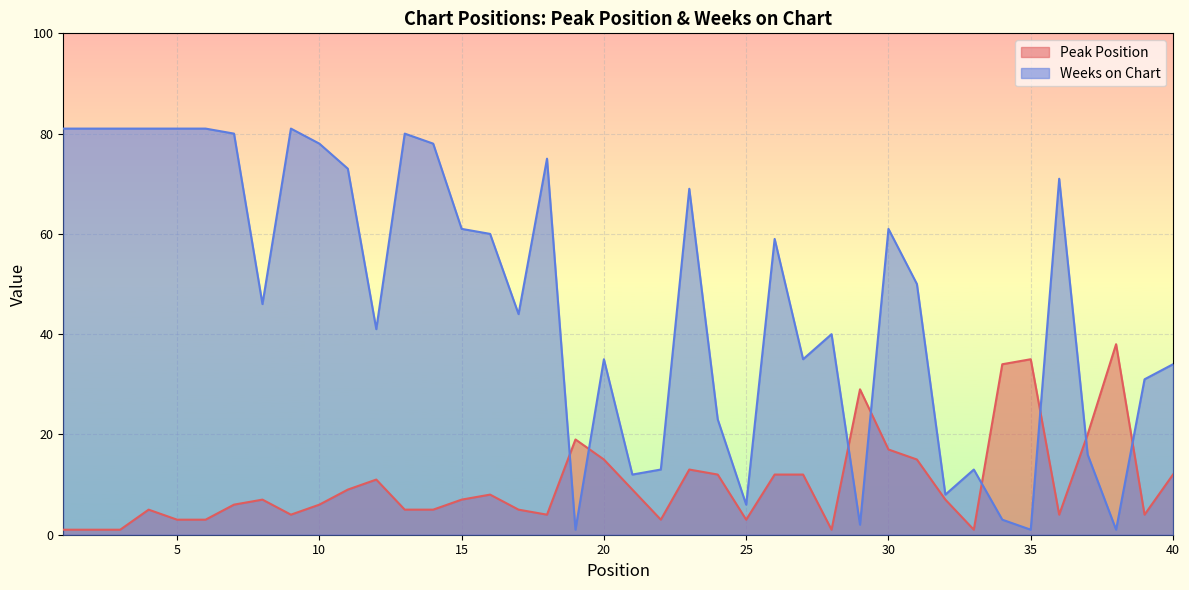

How many intersections are there between Weeks on Chart and Peak Position?

8